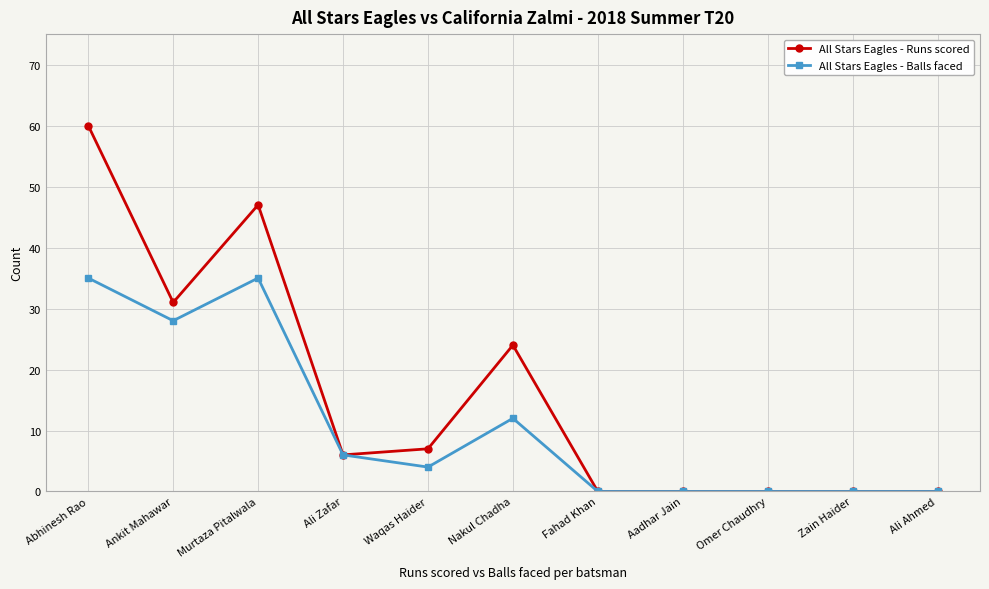

What value does the All Stars Eagles - Balls faced series have at Ali Zafar?

6